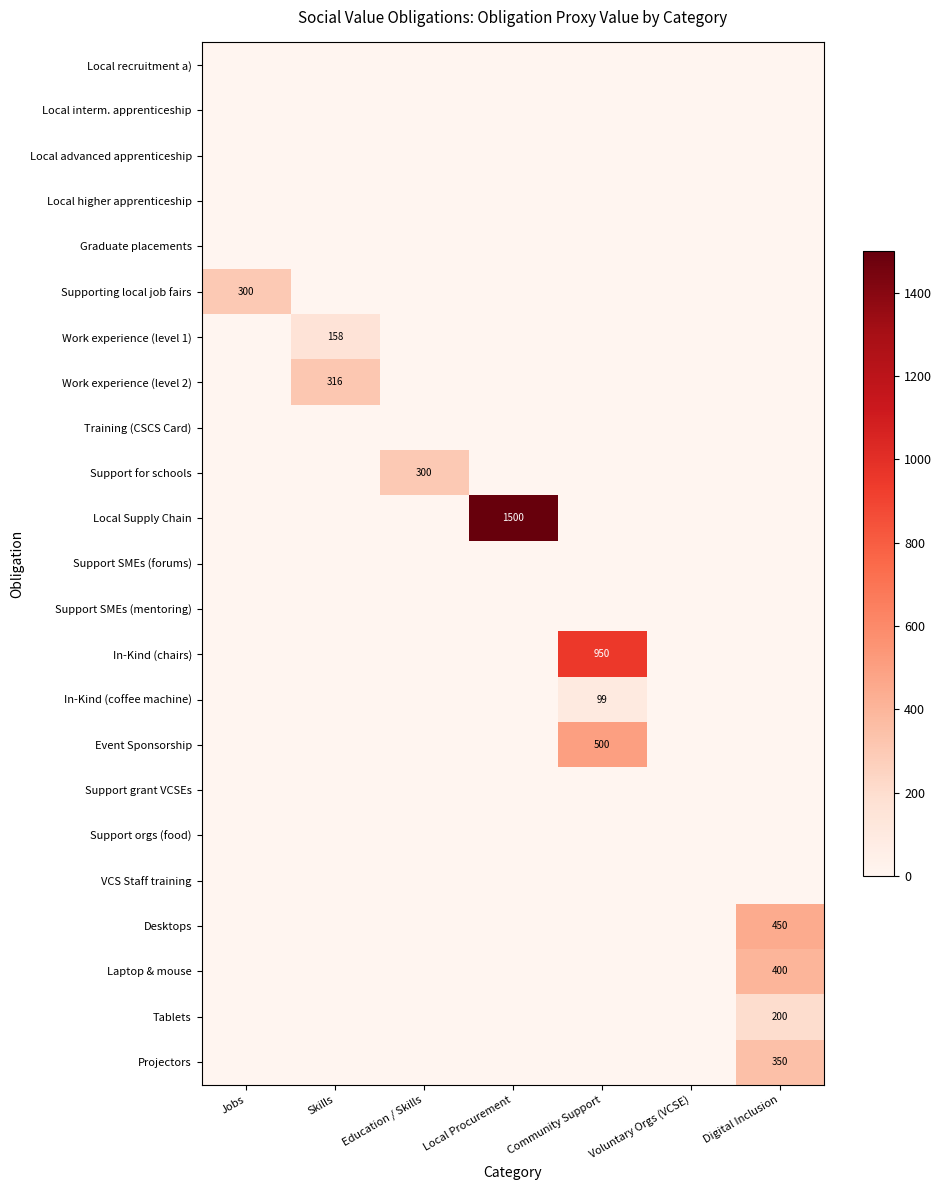

The Event Sponsorship series shows 500 at Community Support. True or false?

True